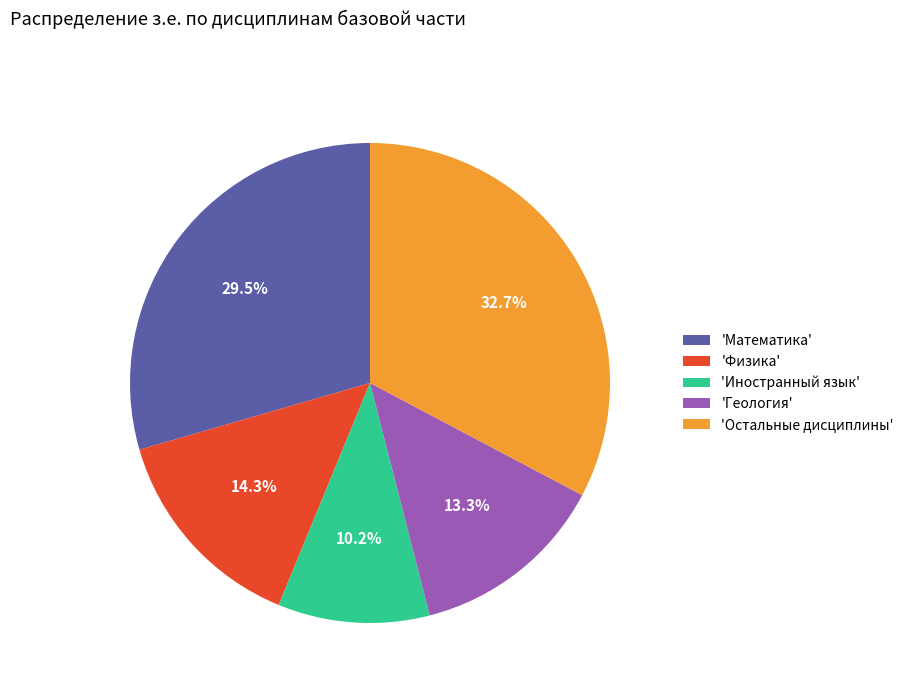

Rank the categories by value from lowest to highest.

'Иностранный язык', 'Геология', 'Физика', 'Математика', 'Остальные дисциплины'